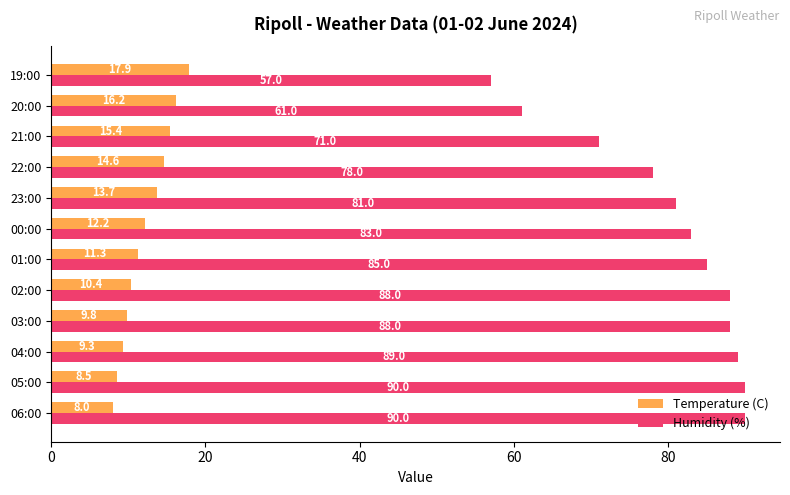

Rank the series by their average value, from highest to lowest.

Humidity (%), Temperature (C)